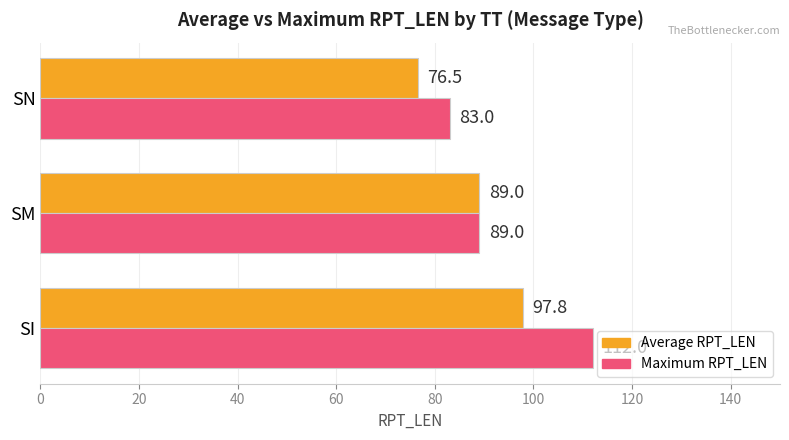

At which category does the chart reach its peak across all series?

SI